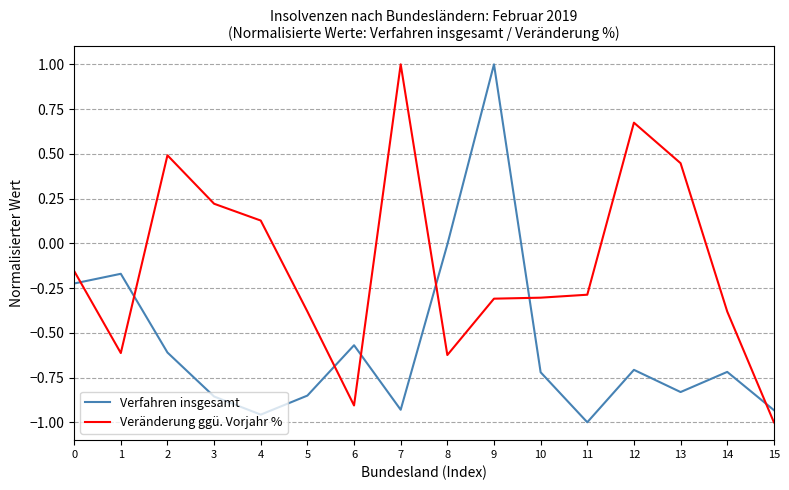

Is it true that Verfahren insgesamt equals -1.0 at 4?

True